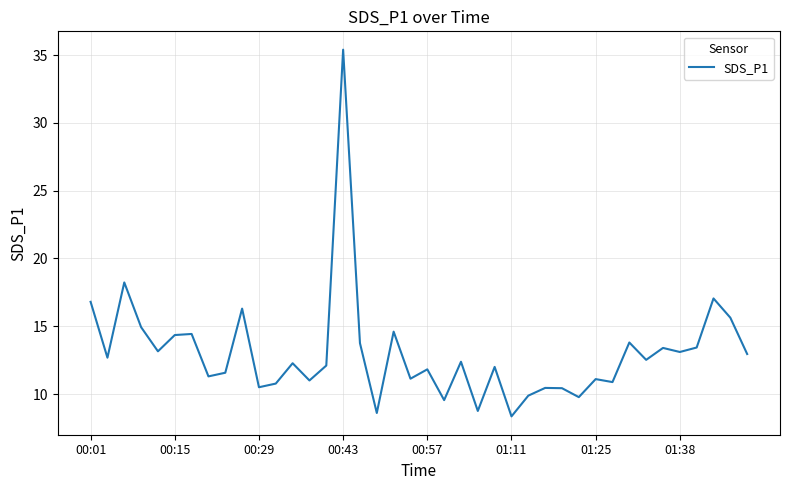

What is the greatest value displayed?

35.4